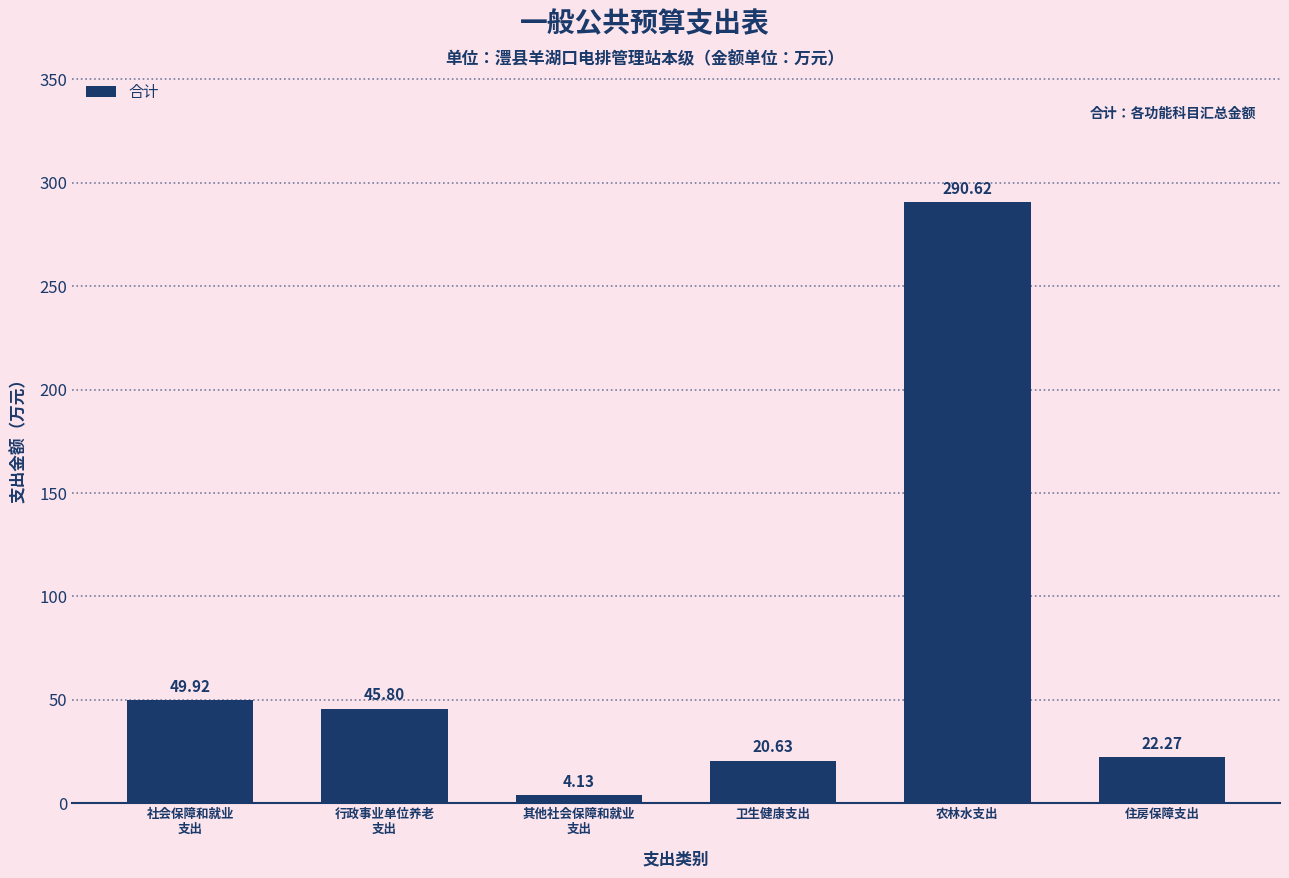

What is the label of the 3rd bar from the right?

卫生健康支出